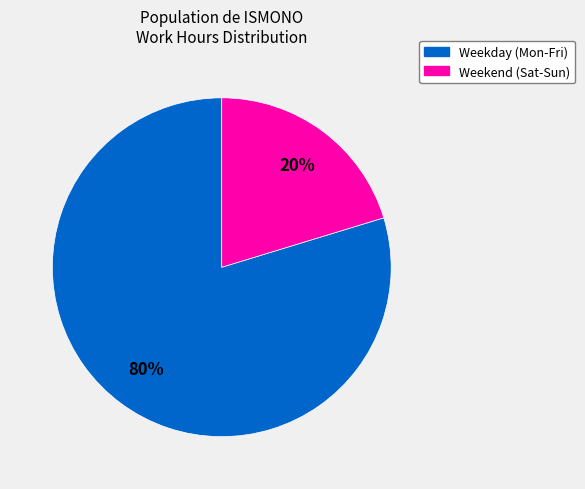

To the nearest percent, what is the average slice percentage?

50%